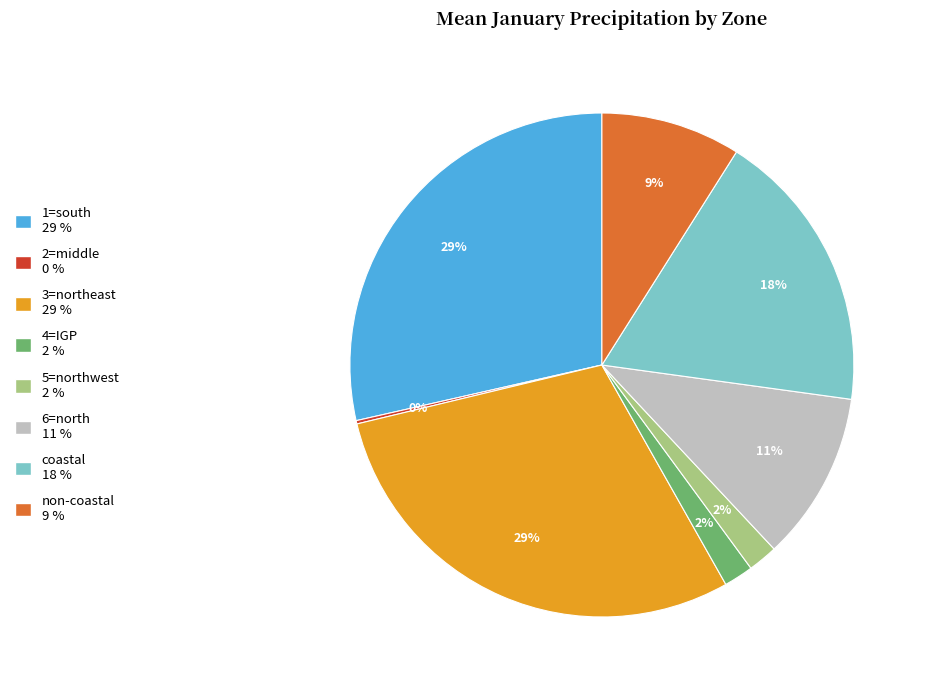

True or false: 1=south accounts for 29% of the total.

True